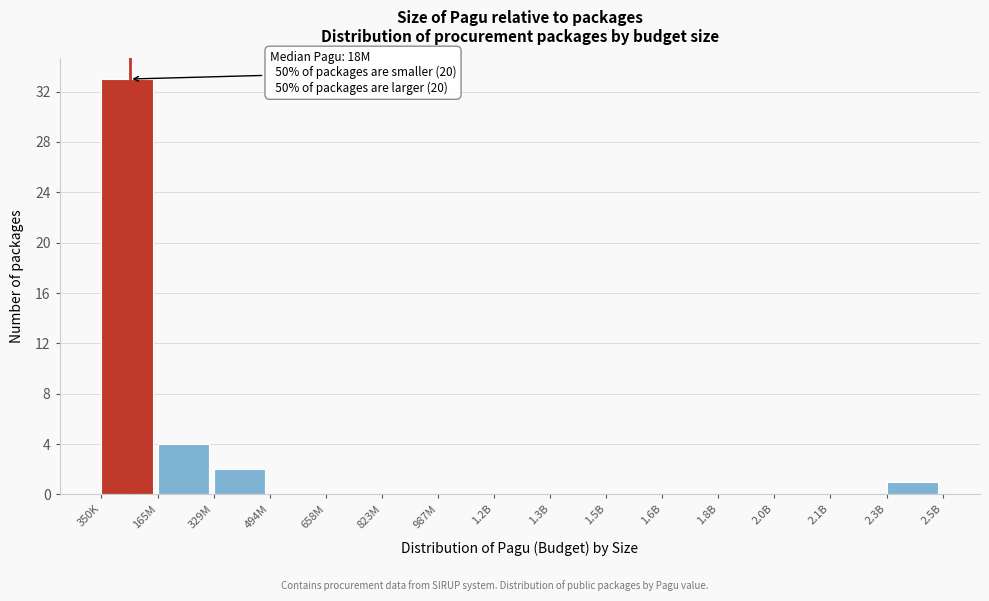

Reading left to right, what are all the values shown in this chart?

350K=33	165M=4	329M=2	494M=0	658M=0	823M=0	987M=0	1.2B=0	1.3B=0	1.5B=0	1.6B=0	1.8B=0	2.0B=0	2.1B=0	2.3B=1